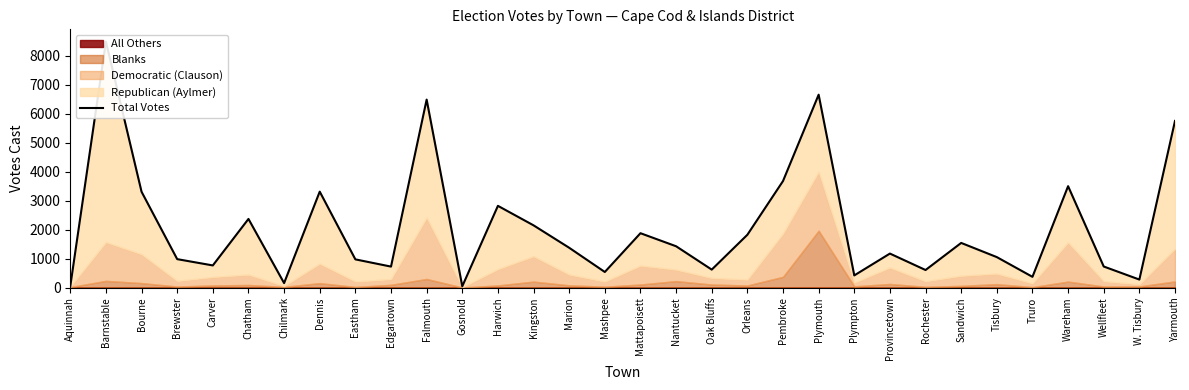

What is the difference between the values at Falmouth and Truro?

6110